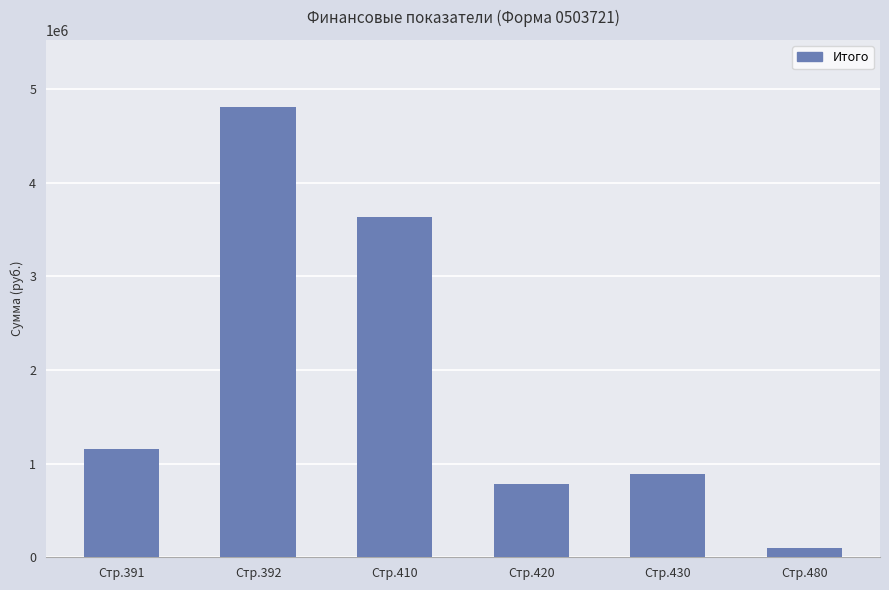

What is the smallest value displayed?

102515.0